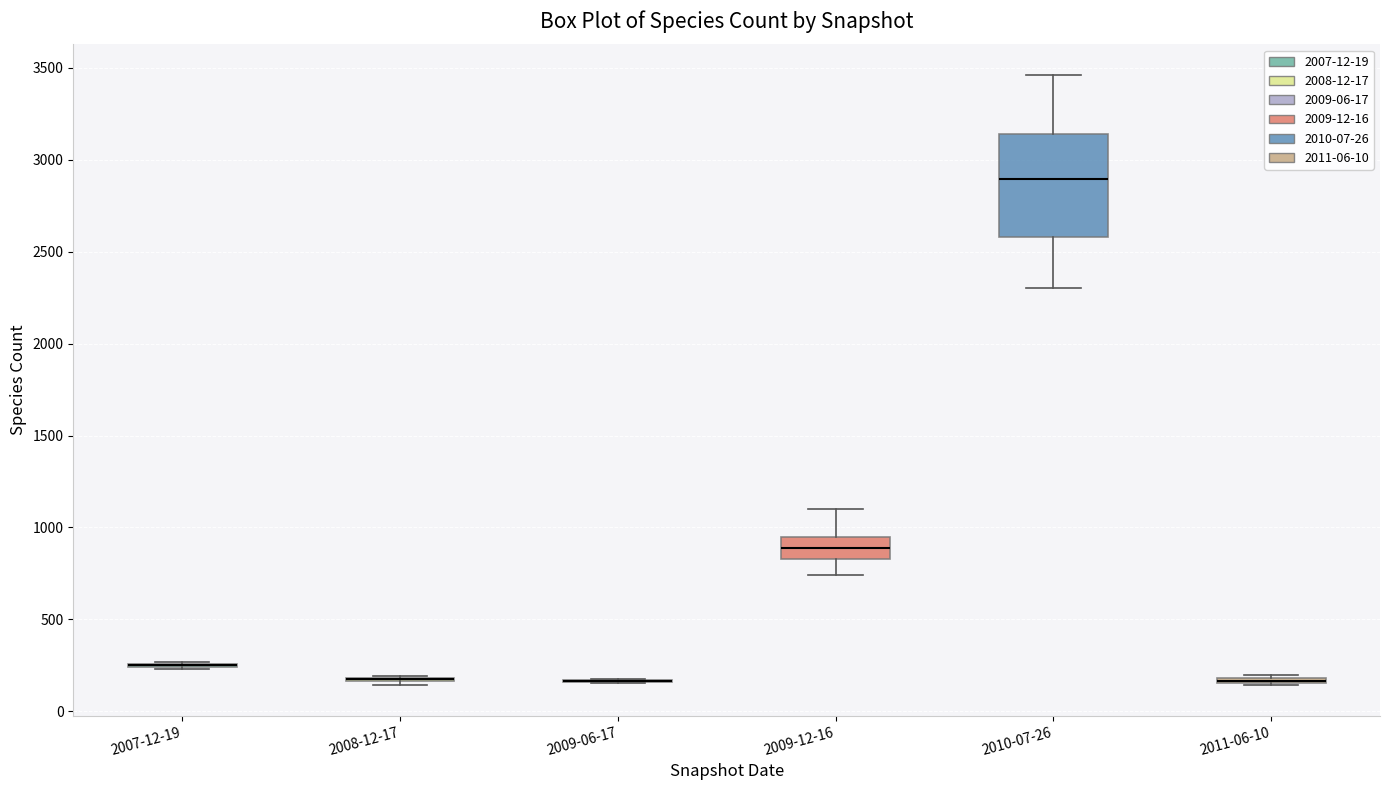

Which box is the tallest, from its lower edge to its upper edge?

2010-07-26